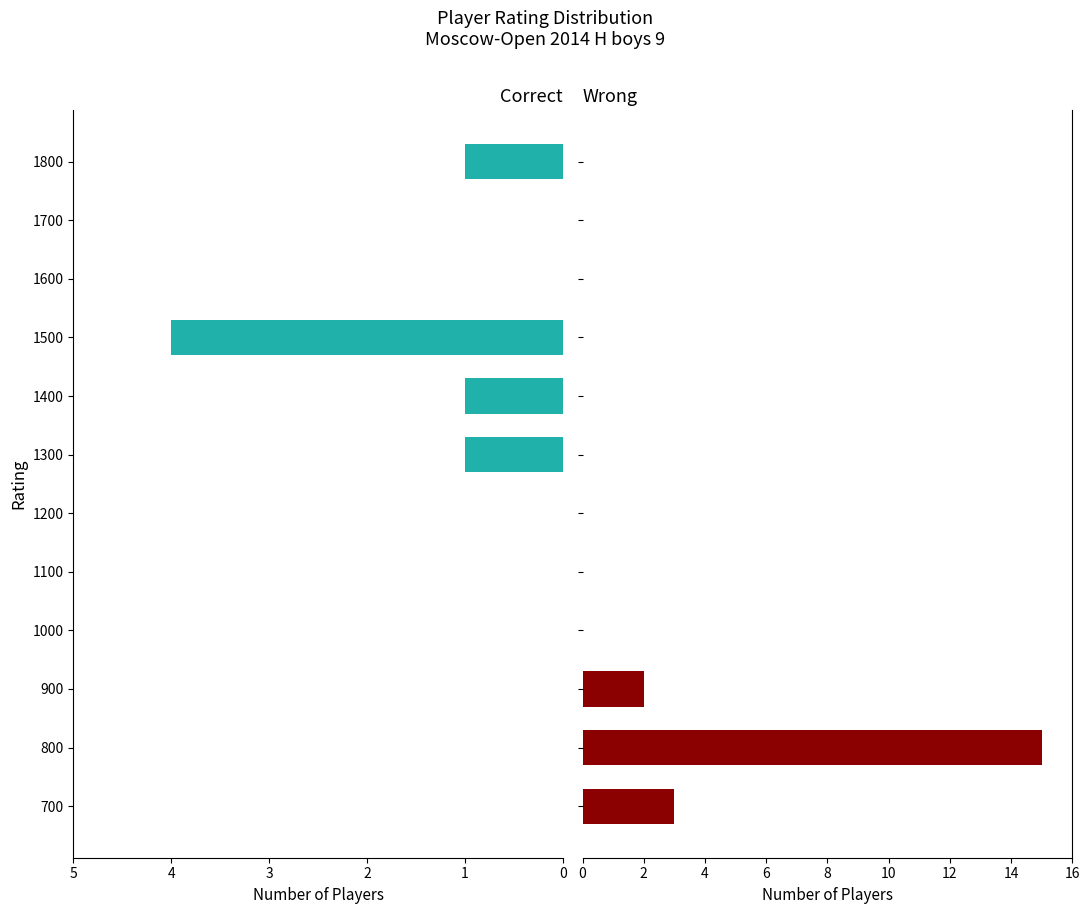

The Wrong series shows 9 at 1800. True or false?

False